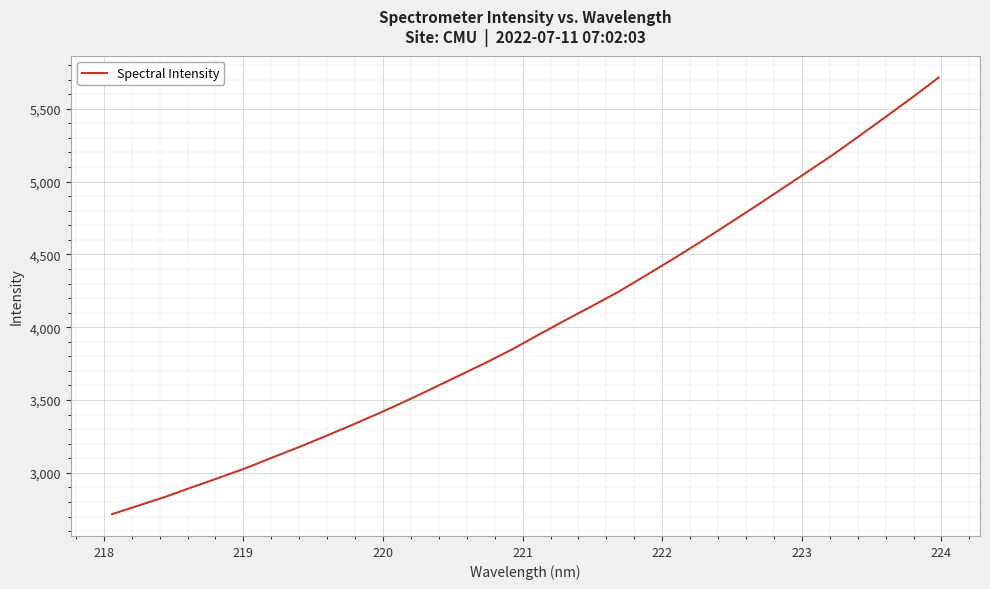

What is the smallest value displayed?

2716.8